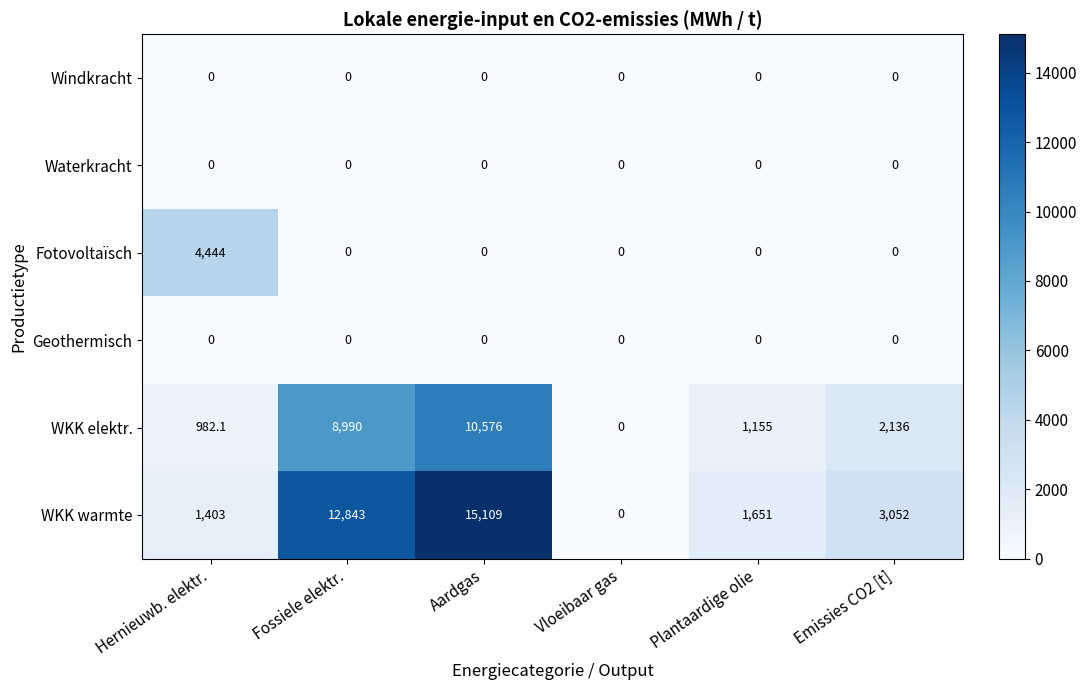

At which category is the sum across all series the highest?

Aardgas